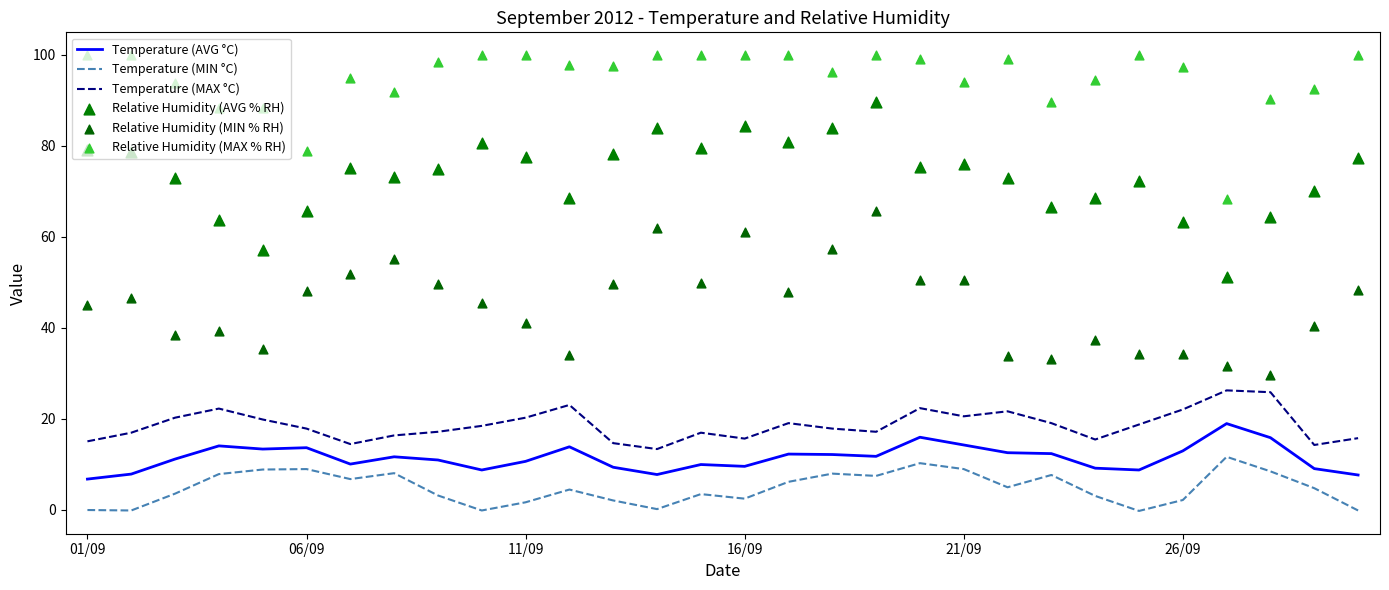

What is the total value across all series at 28?

230.7